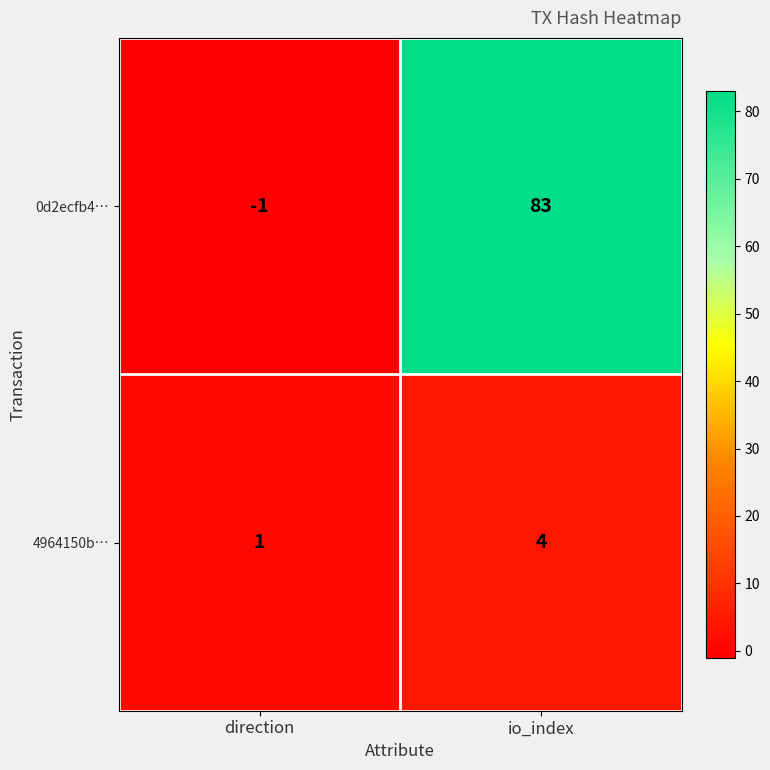

Which series has the widest spread of values?

0d2ecfb4…